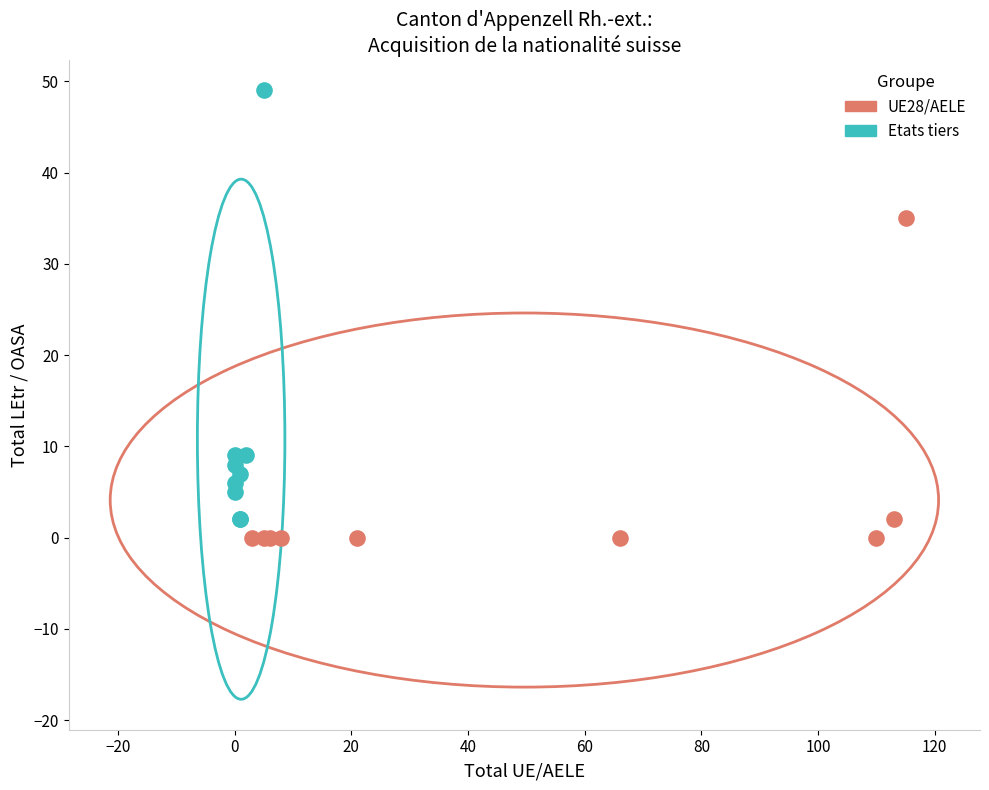

Which series has the widest spread of Y values?

Etats tiers